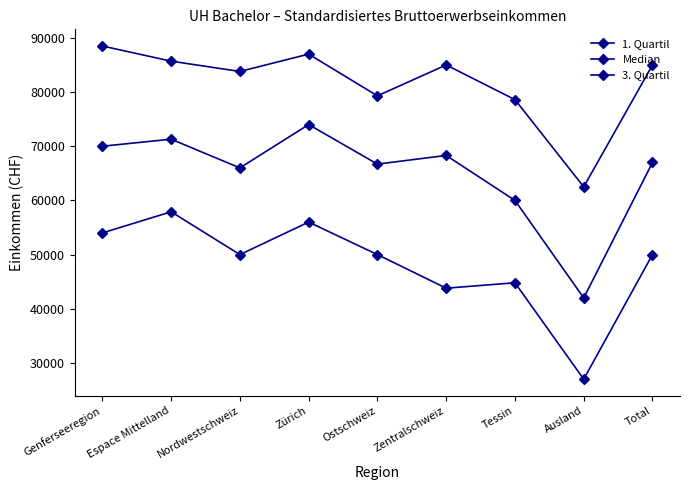

Reading left to right, transcribe all the data shown in this chart.

1. Quartil: 54000	57900	50000	56000	50000	43800	44800	27000	50000
Median: 70000	71300	66000	74000	66700	68300	60000	42000	67000
3. Quartil: 88500	85700	83800	87000	79300	85000	78600	62500	85000